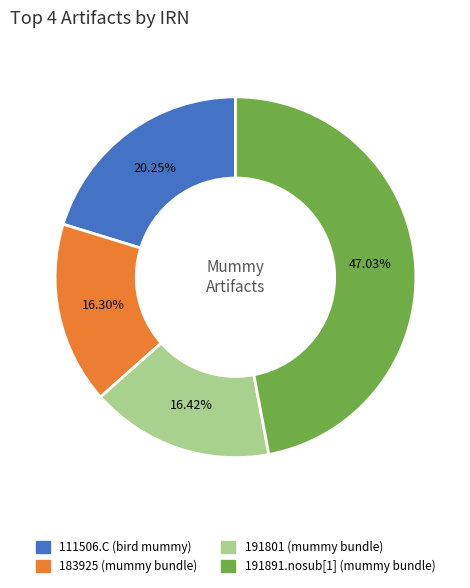

The 191801 (mummy bundle) slice represents 11% of the pie. True or false?

False